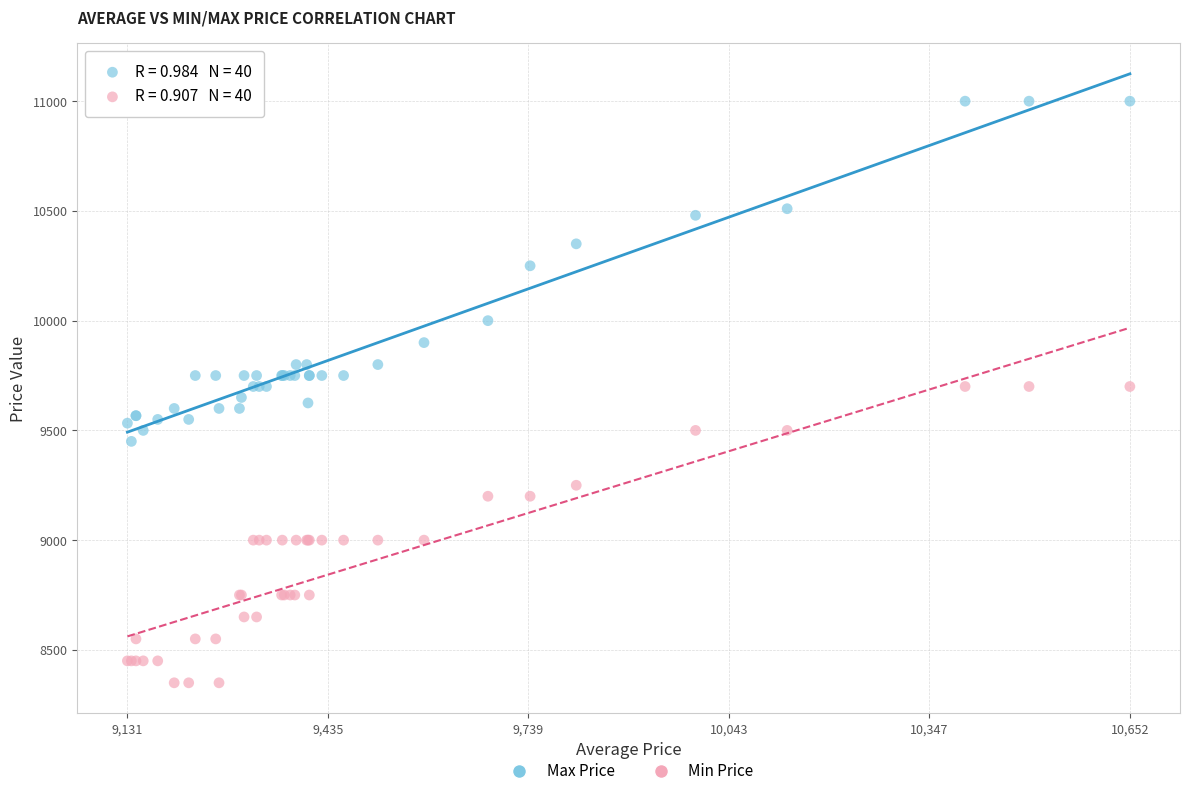

Which series reaches the maximum Y coordinate?

Max Price